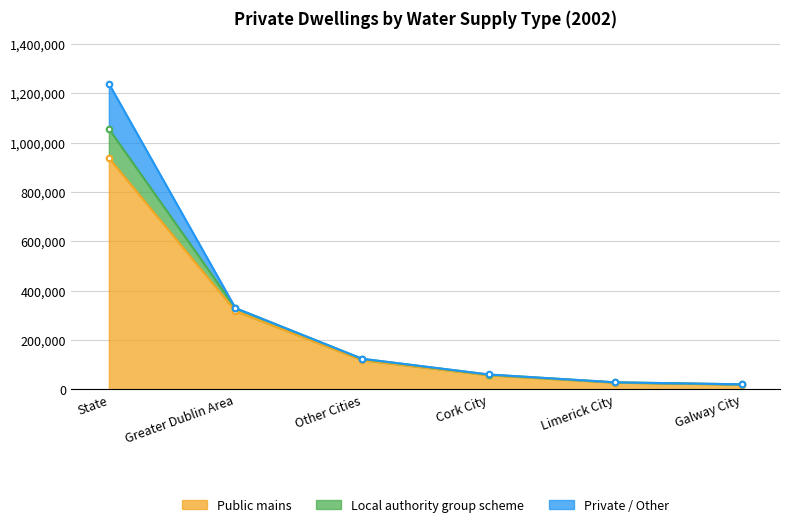

At which category is the sum across all series the highest?

State